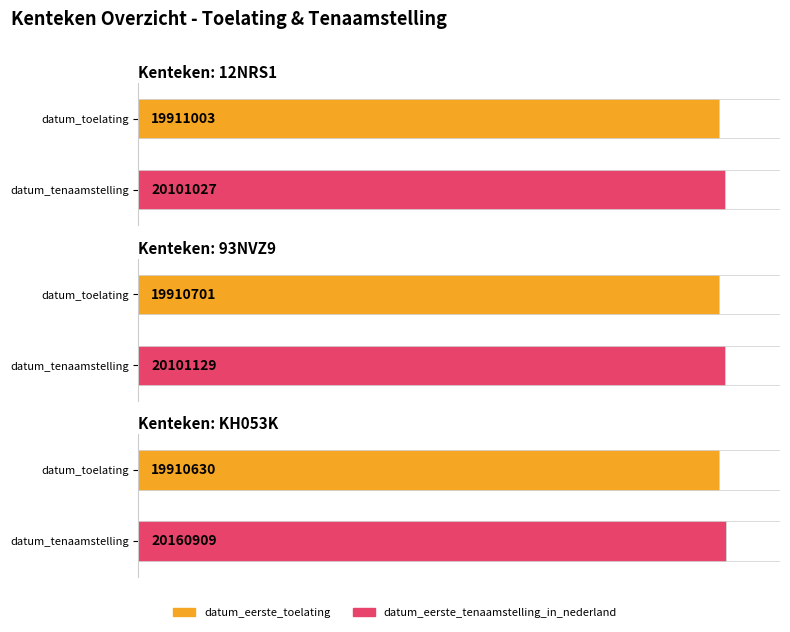

What position from the left is 12NRS1?

1